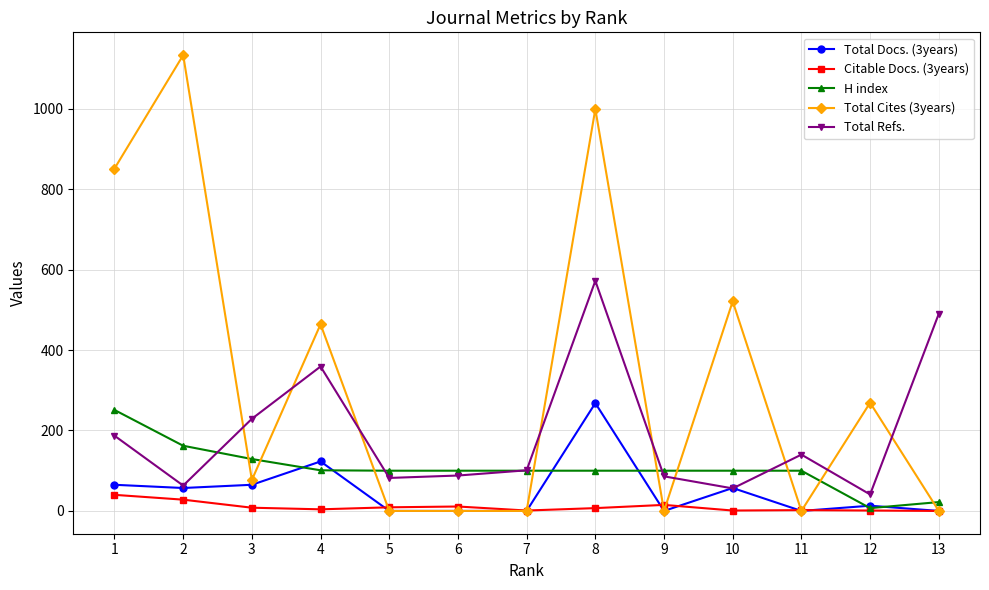

The H index series shows 161 at 6. True or false?

False